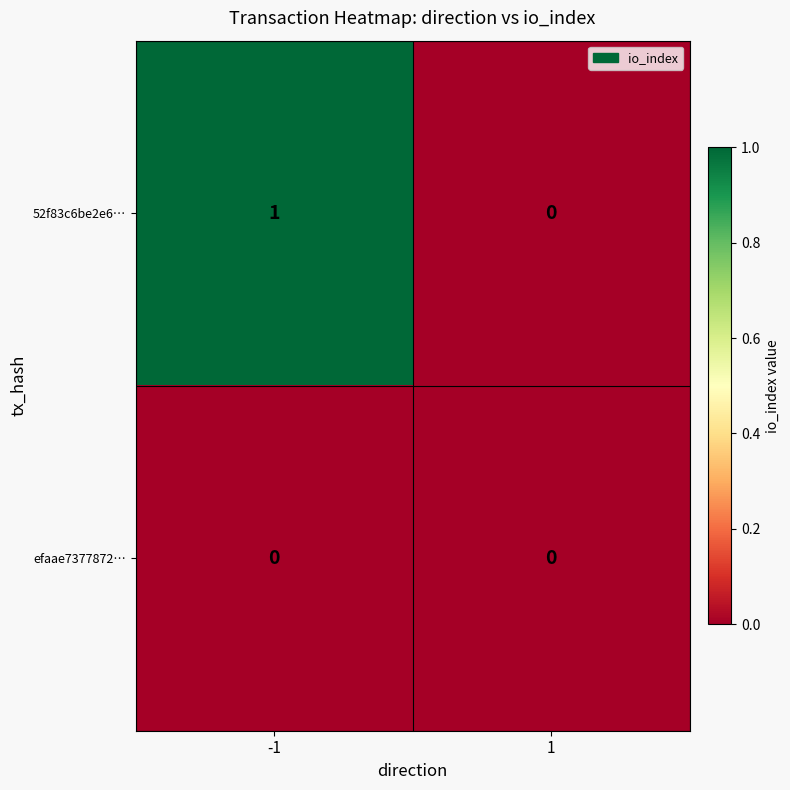

Reading right to left, extract all data points from this chart.

52f83c6be2e6…: 1=0	-1=1
efaae7377872…: 1=0	-1=0